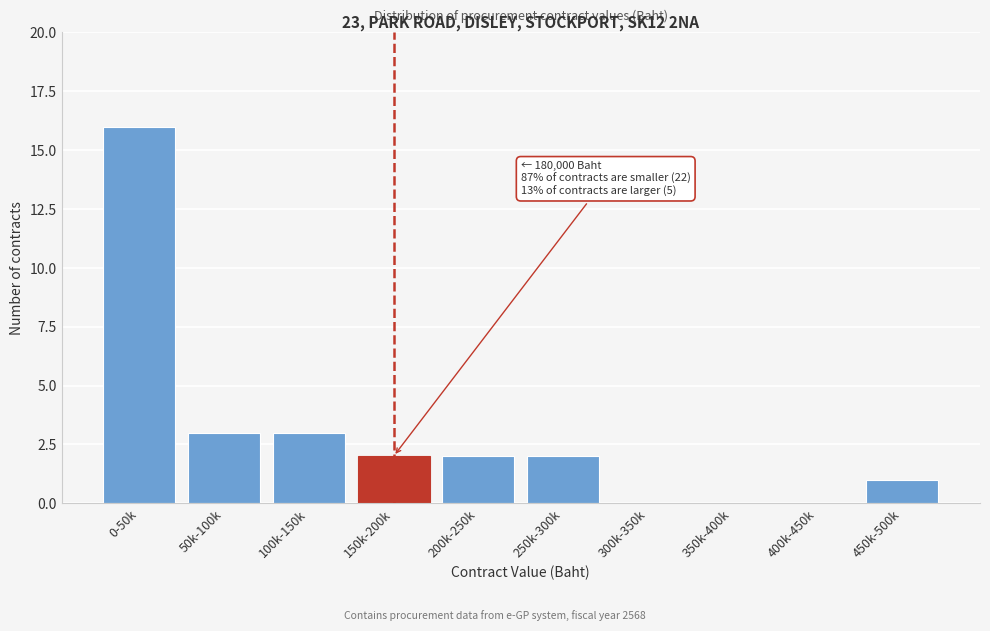

Reading left to right, transcribe all the data shown in this chart.

0-50k=16	50k-100k=3	100k-150k=3	150k-200k=2	200k-250k=2	250k-300k=2	300k-350k=0	350k-400k=0	400k-450k=0	450k-500k=1